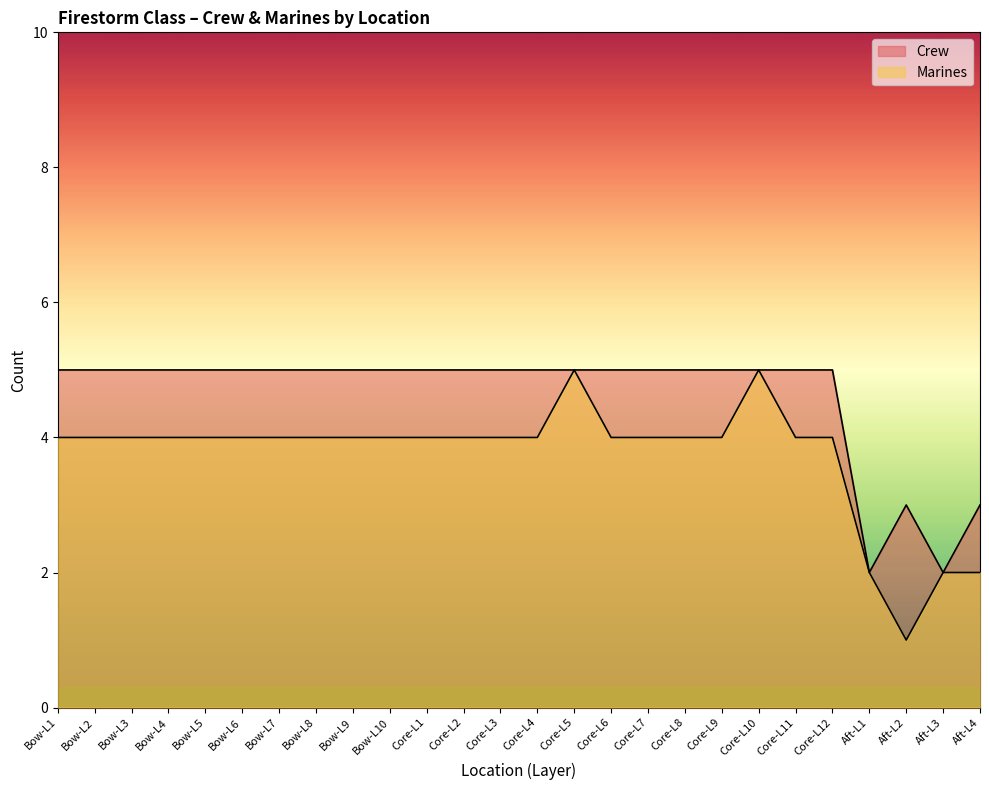

True or false: Crew has more than 2 interior local peaks.

False